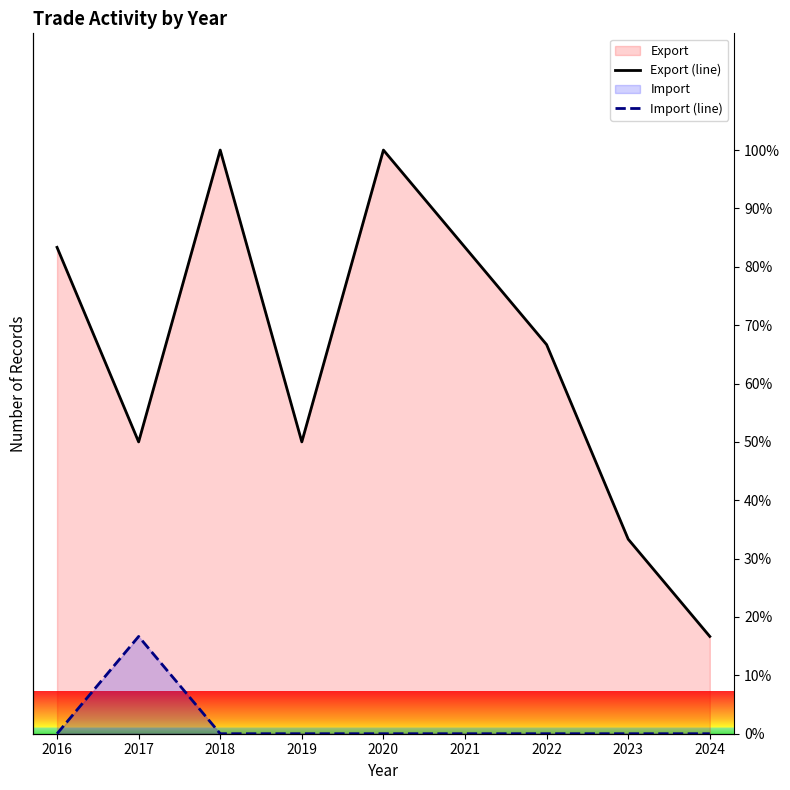

True or false: Export (line) has a value of 83.3 at 2021.

True